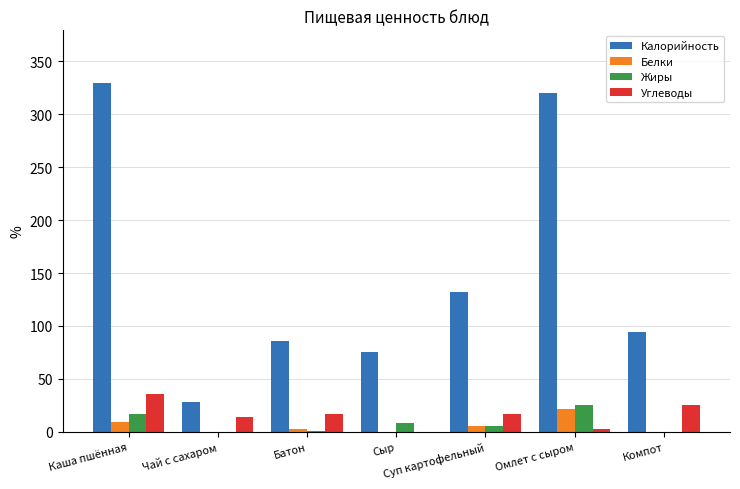

True or false: Калорийность has a value of 132.0 at Суп картофельный.

True